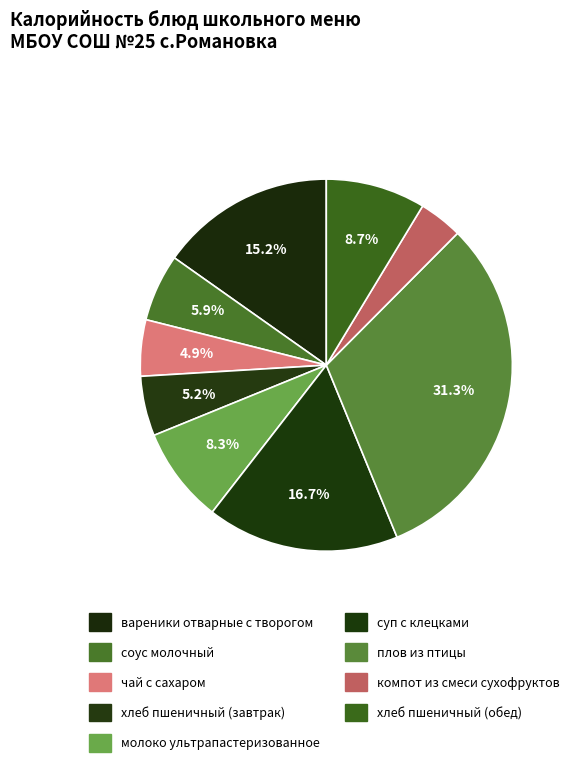

What is the ratio of the value at хлеб пшеничный (завтрак) to the value at плов из птицы?

0.2